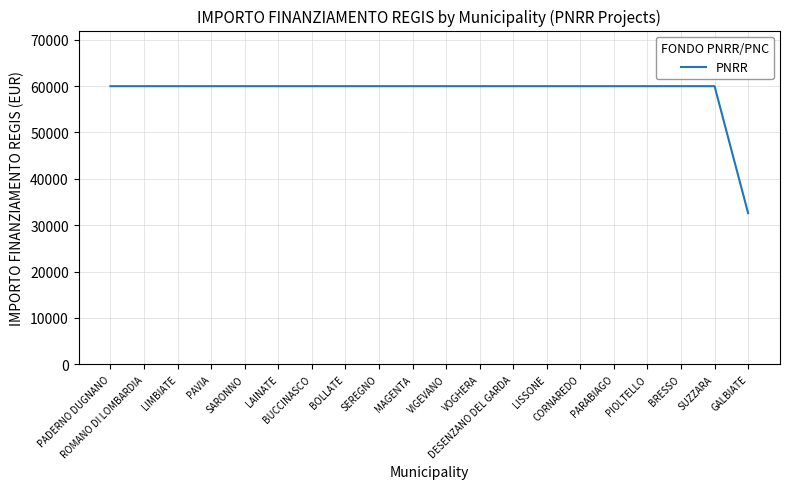

Which category has the lowest value across all series?

GALBIATE